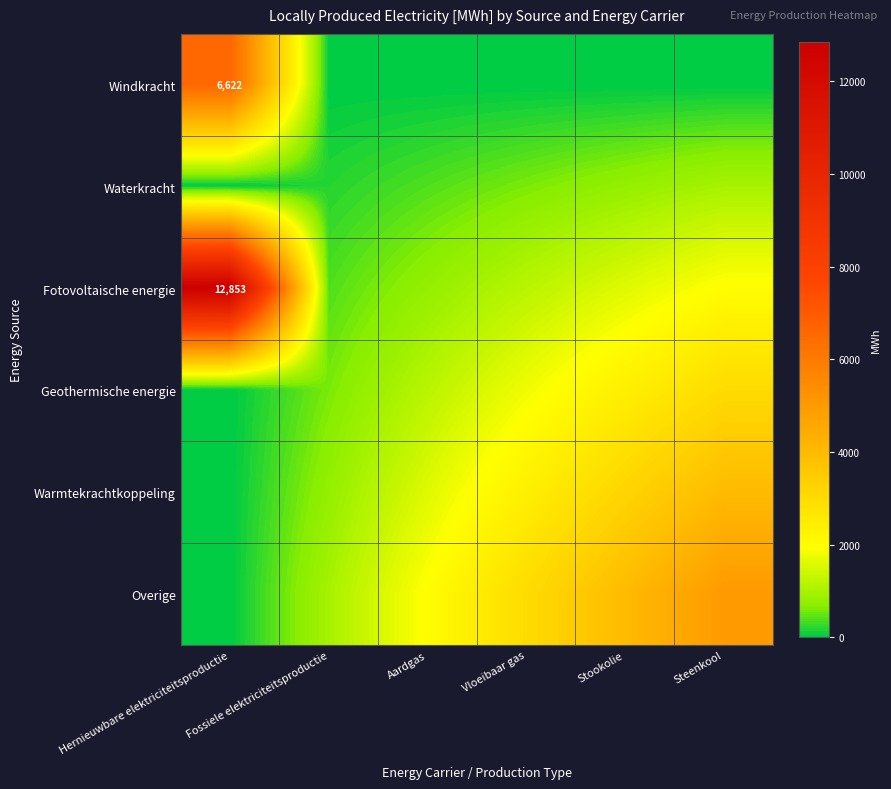

Rank the series by their average value, from lowest to highest.

Waterkracht, Windkracht, Geothermische energie, Warmtekrachtkoppeling, Overige, Fotovoltaische energie